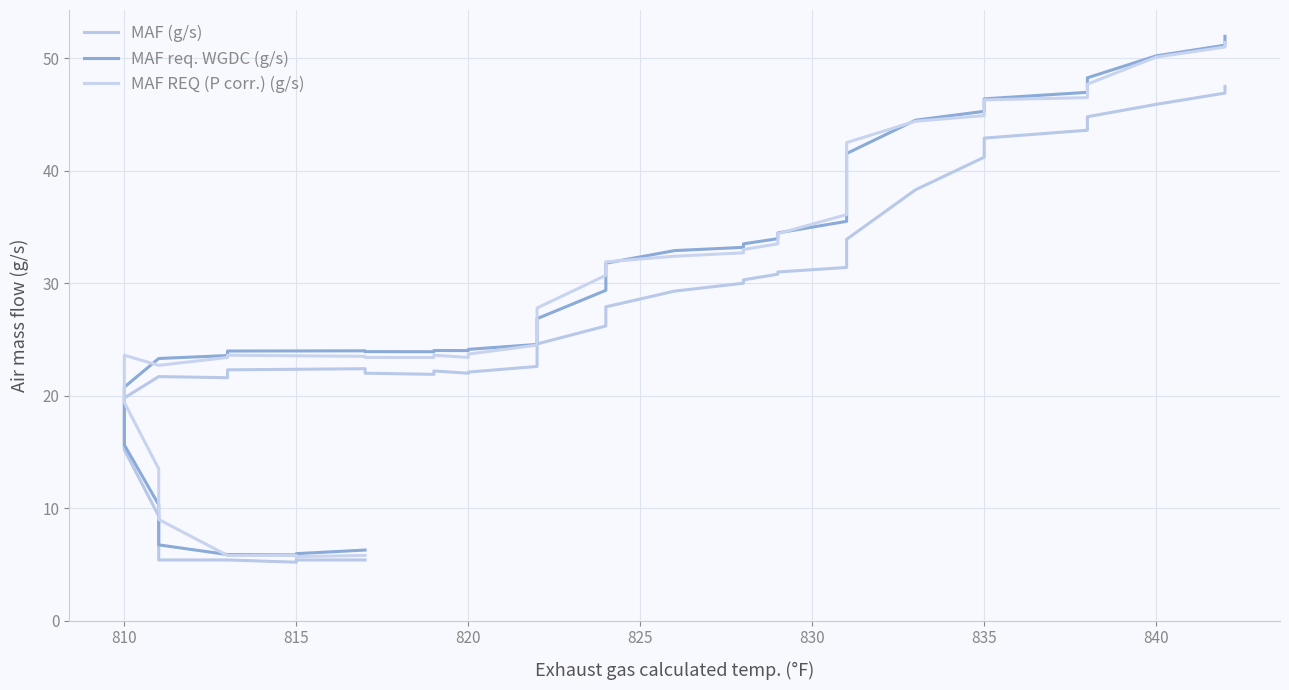

True or false: MAF req. WGDC (g/s) and MAF (g/s) cross at least once.

False